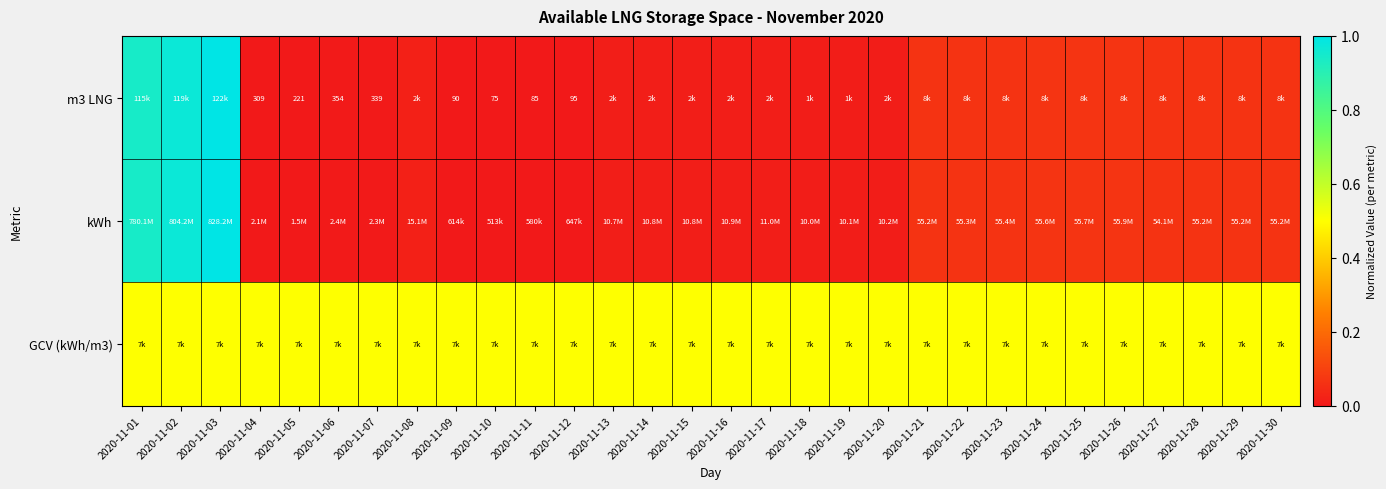

Rank the series by their maximum value, from lowest to highest.

GCV (kWh/m3), m3 LNG, kWh